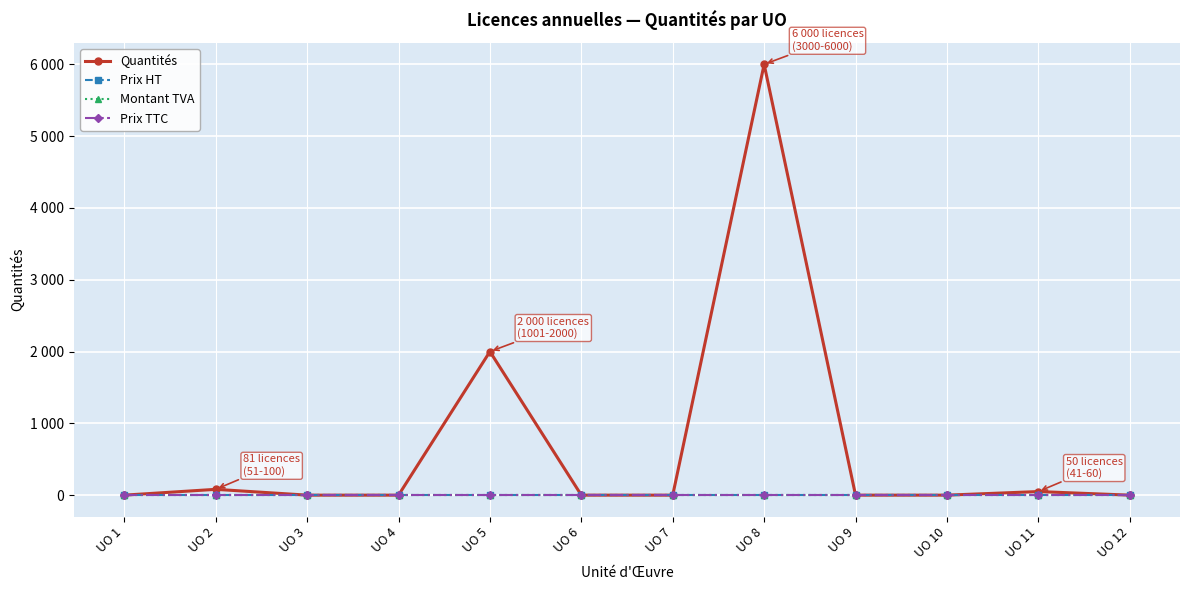

Reading left to right, what are all the values shown in this chart?

Quantités: UO 1=0	UO 2=81	UO 3=0	UO 4=0	UO 5=2000	UO 6=0	UO 7=0	UO 8=6000	UO 9=0	UO 10=0	UO 11=50	UO 12=0
Prix HT: UO 1=0	UO 2=0	UO 3=0	UO 4=0	UO 5=0	UO 6=0	UO 7=0	UO 8=0	UO 9=0	UO 10=0	UO 11=0	UO 12=0
Montant TVA: UO 1=0	UO 2=0	UO 3=0	UO 4=0	UO 5=0	UO 6=0	UO 7=0	UO 8=0	UO 9=0	UO 10=0	UO 11=0	UO 12=0
Prix TTC: UO 1=0	UO 2=0	UO 3=0	UO 4=0	UO 5=0	UO 6=0	UO 7=0	UO 8=0	UO 9=0	UO 10=0	UO 11=0	UO 12=0